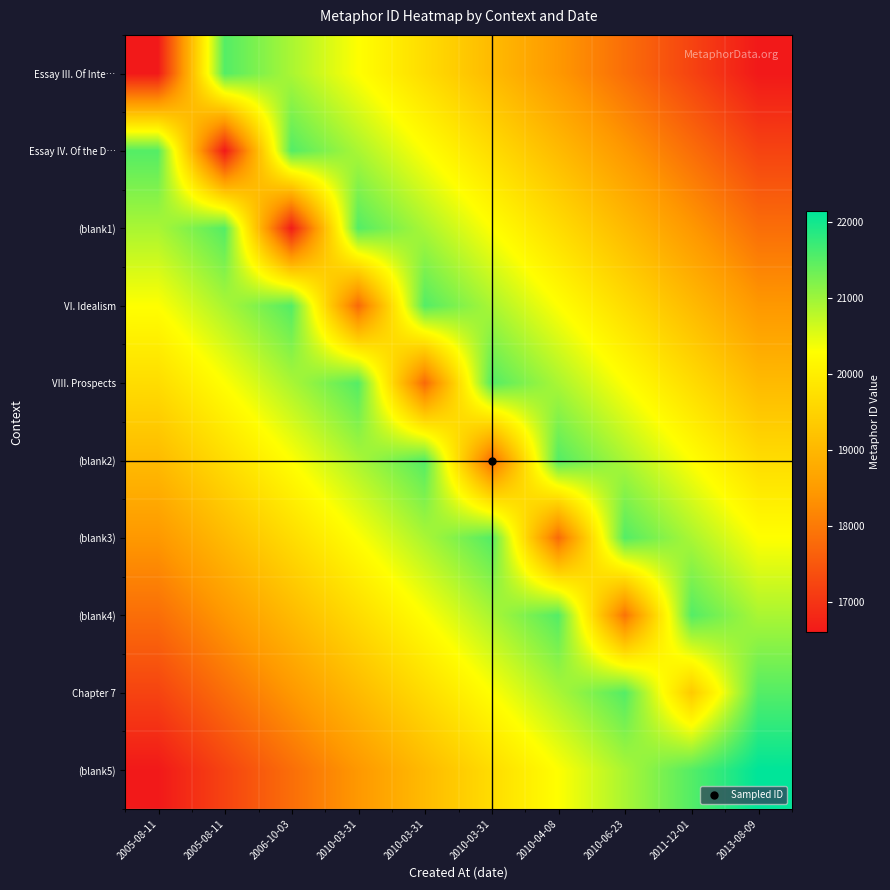

Reading left to right, transcribe all the data shown in this chart.

Essay III. Of Inte…: 2005-08-11=16600	2005-08-11=21520	2006-10-03=20905	2010-03-31=20290	2010-03-31=19675	2010-03-31=19060	2010-04-08=18445	2010-06-23=17830	2011-12-01=17215	2013-08-09=16600
Essay IV. Of the D…: 2005-08-11=21520	2005-08-11=16605	2006-10-03=21520	2010-03-31=20905	2010-03-31=20290	2010-03-31=19675	2010-04-08=19060	2010-06-23=18445	2011-12-01=17830	2013-08-09=17215
(blank1): 2005-08-11=20905	2005-08-11=21520	2006-10-03=16646	2010-03-31=21520	2010-03-31=20905	2010-03-31=20290	2010-04-08=19675	2010-06-23=19060	2011-12-01=18445	2013-08-09=17830
VI. Idealism: 2005-08-11=20290	2005-08-11=20905	2006-10-03=21520	2010-03-31=17760	2010-03-31=21520	2010-03-31=20905	2010-04-08=20290	2010-06-23=19675	2011-12-01=19060	2013-08-09=18445
VIII. Prospects: 2005-08-11=19675	2005-08-11=20290	2006-10-03=20905	2010-03-31=21520	2010-03-31=17763	2010-03-31=21520	2010-04-08=20905	2010-06-23=20290	2011-12-01=19675	2013-08-09=19060
(blank2): 2005-08-11=19060	2005-08-11=19675	2006-10-03=20290	2010-03-31=20905	2010-03-31=21520	2010-03-31=17771	2010-04-08=21520	2010-06-23=20905	2011-12-01=20290	2013-08-09=19675
(blank3): 2005-08-11=18445	2005-08-11=19060	2006-10-03=19675	2010-03-31=20290	2010-03-31=20905	2010-03-31=21520	2010-04-08=17779	2010-06-23=21520	2011-12-01=20905	2013-08-09=20290
(blank4): 2005-08-11=17830	2005-08-11=18445	2006-10-03=19060	2010-03-31=19675	2010-03-31=20290	2010-03-31=20905	2010-04-08=21520	2010-06-23=17903	2011-12-01=21520	2013-08-09=20905
Chapter 7: 2005-08-11=17215	2005-08-11=17830	2006-10-03=18445	2010-03-31=19060	2010-03-31=19675	2010-03-31=20290	2010-04-08=20905	2010-06-23=21520	2011-12-01=19344	2013-08-09=21520
(blank5): 2005-08-11=16600	2005-08-11=17215	2006-10-03=17830	2010-03-31=18445	2010-03-31=19060	2010-03-31=19675	2010-04-08=20290	2010-06-23=20905	2011-12-01=21520	2013-08-09=22135